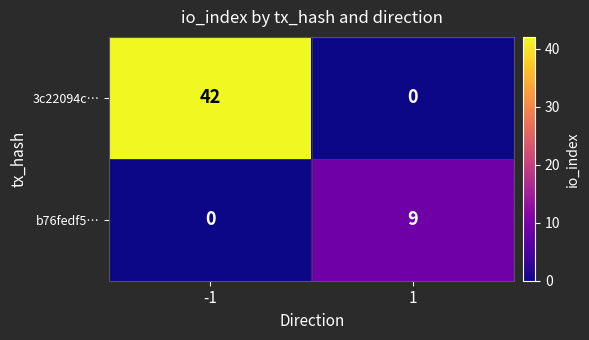

How many values in 3c22094c… are above zero?

1